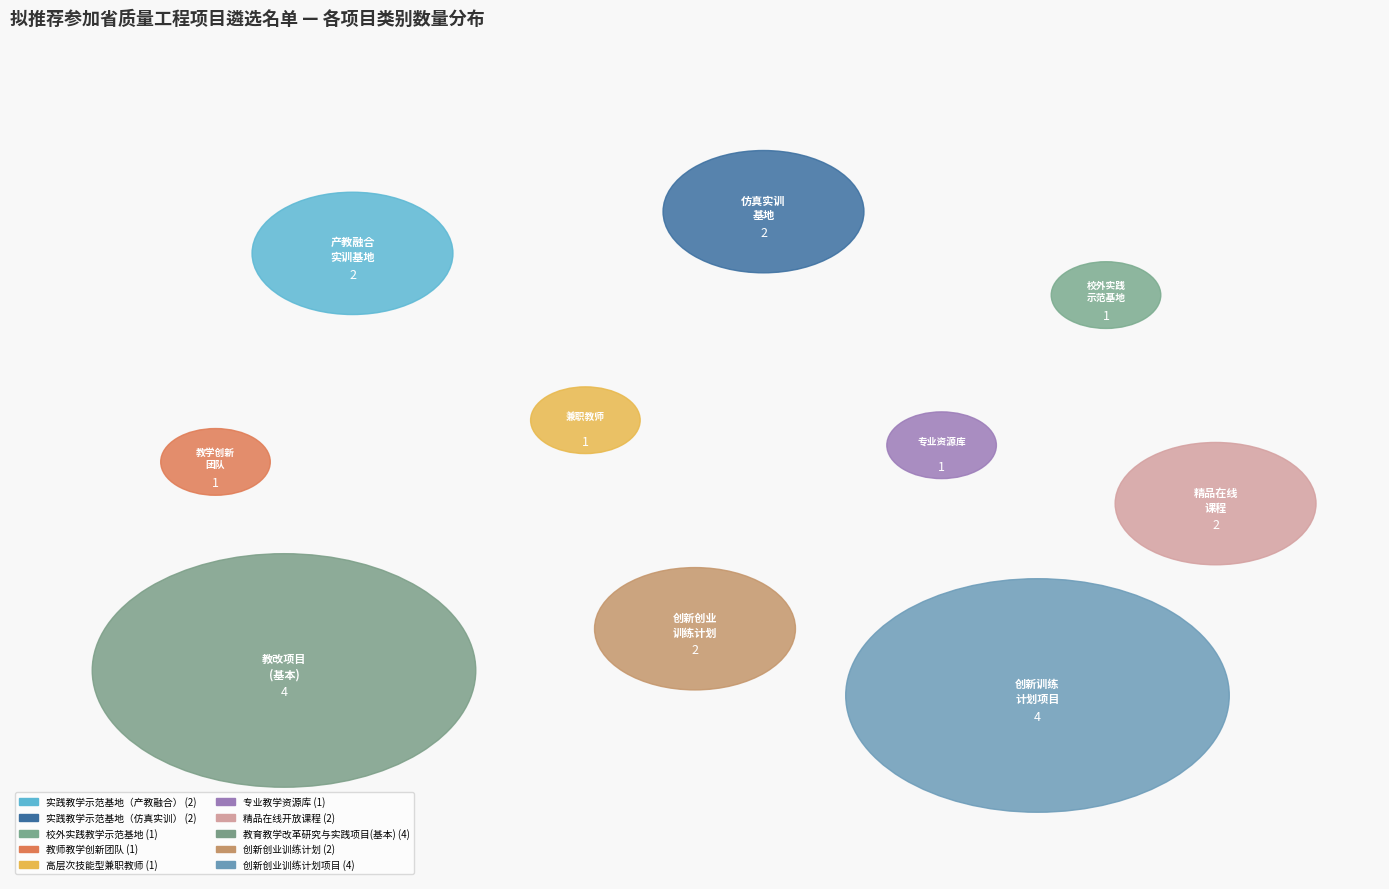

Which category has the biggest portion of the pie?

教育教学改革研究与实践项目(基本)